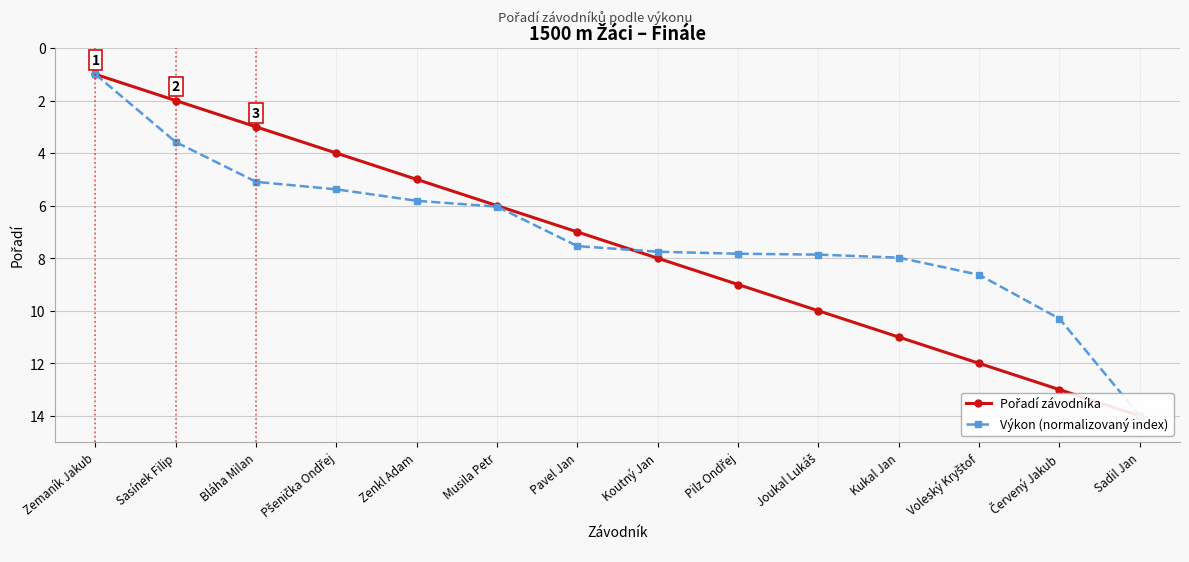

At which category does the chart reach its peak across all series?

Sadil Jan